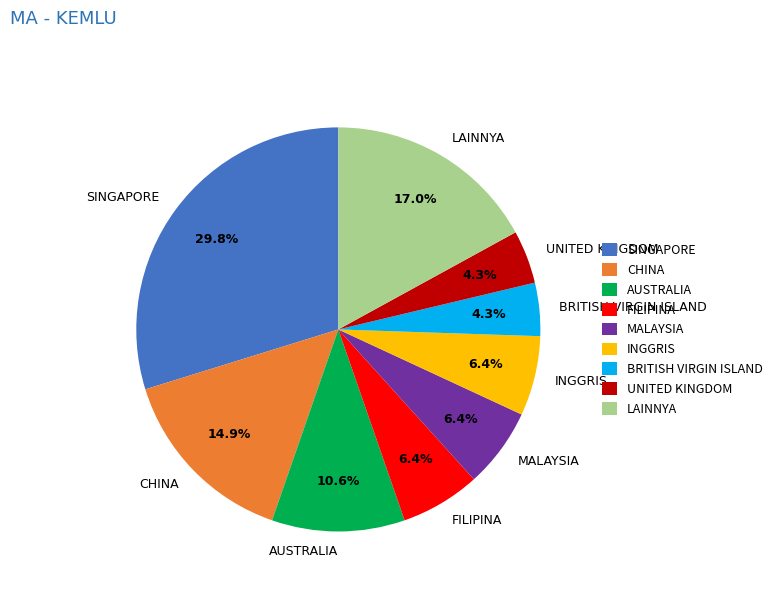

Is the sum of SINGAPORE and AUSTRALIA greater than half?

No